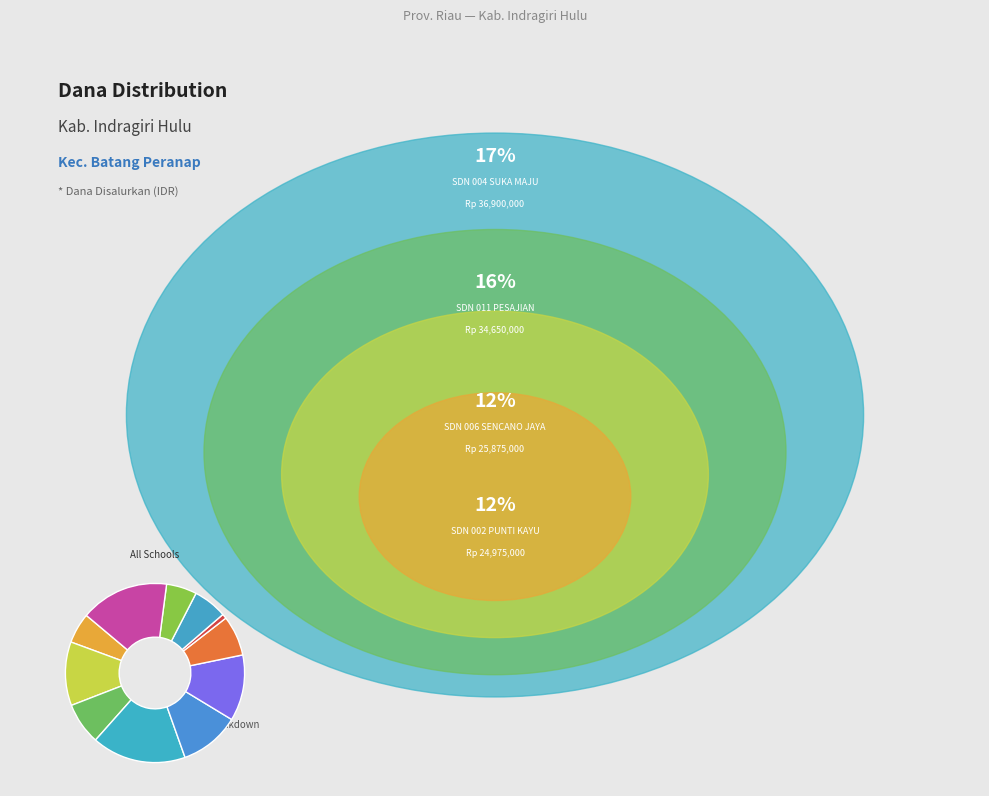

Which category has the smallest portion of the pie?

SD NEGERI 008 PELADANGAN